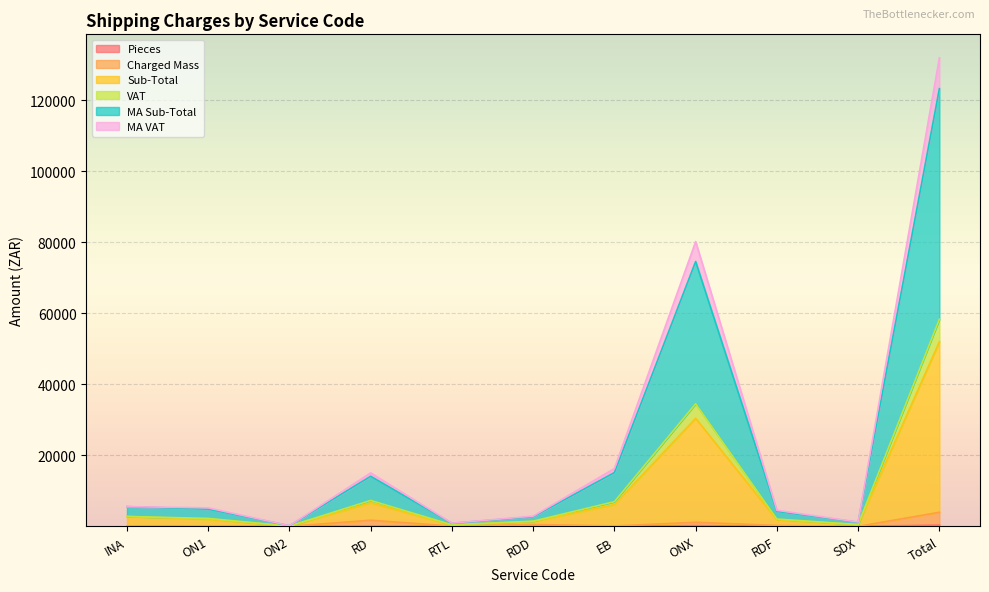

True or false: Charged Mass and MA VAT intersect in this chart.

False